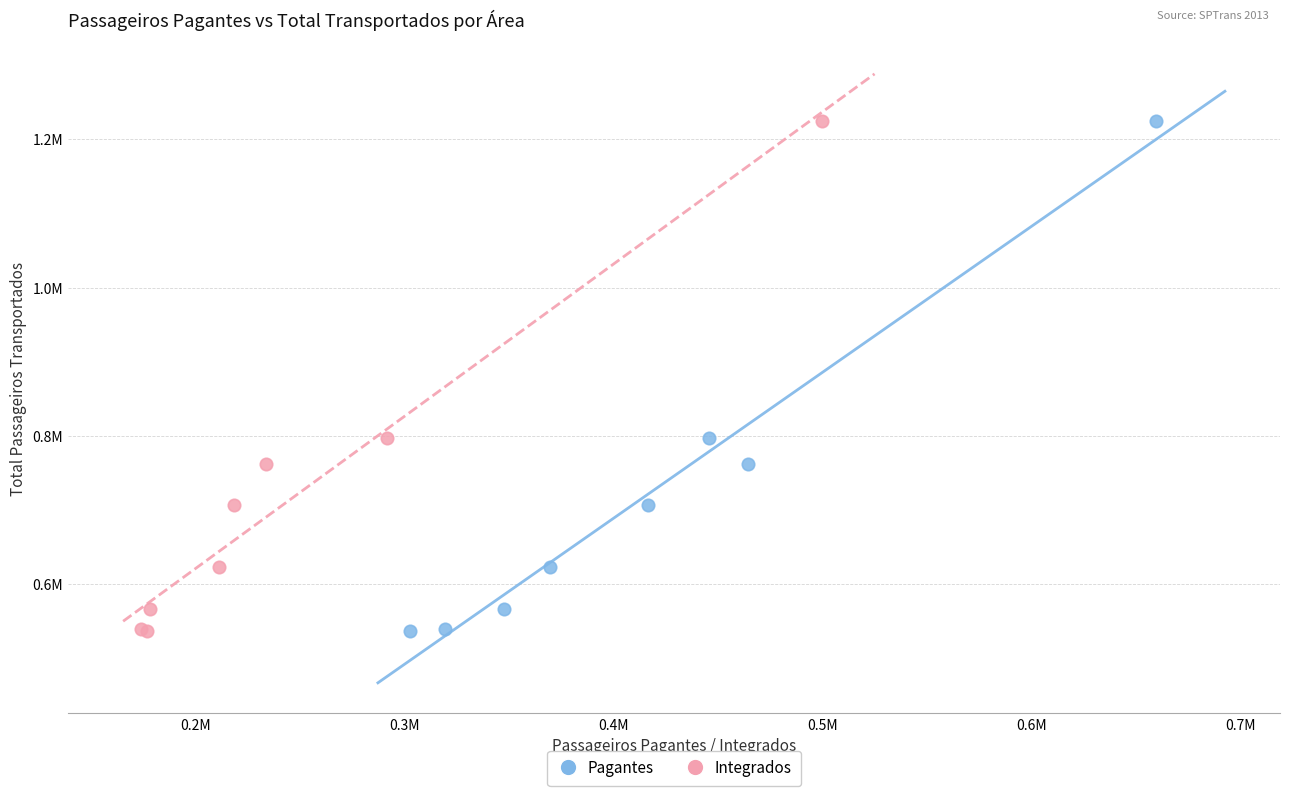

What are all the series names shown in the legend?

Pagantes, Integrados